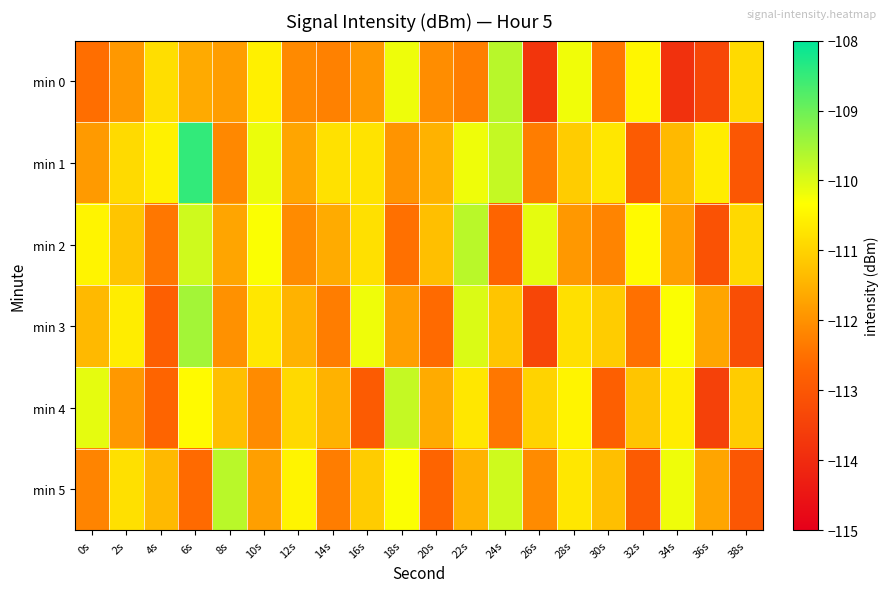

What is the spread (max minus min) of values at 38s?

2.3